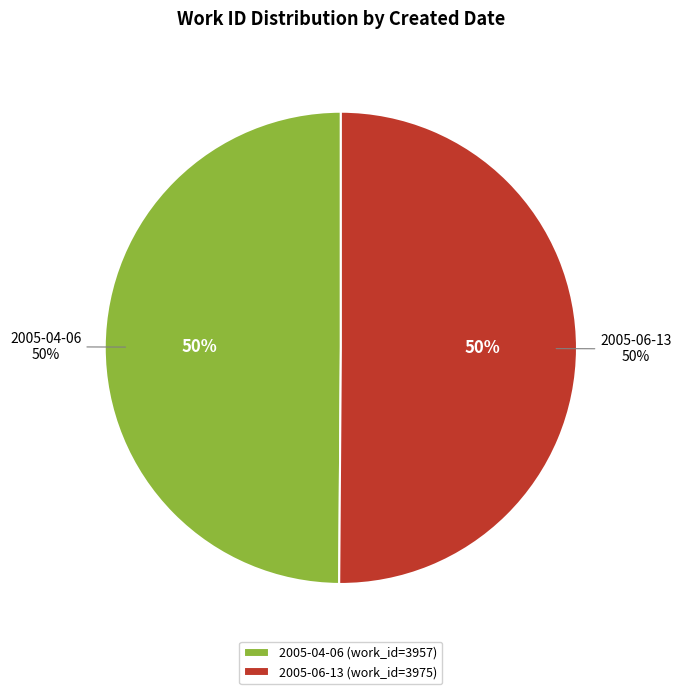

Does 2005-06-13 account for over 50% of the chart?

Yes